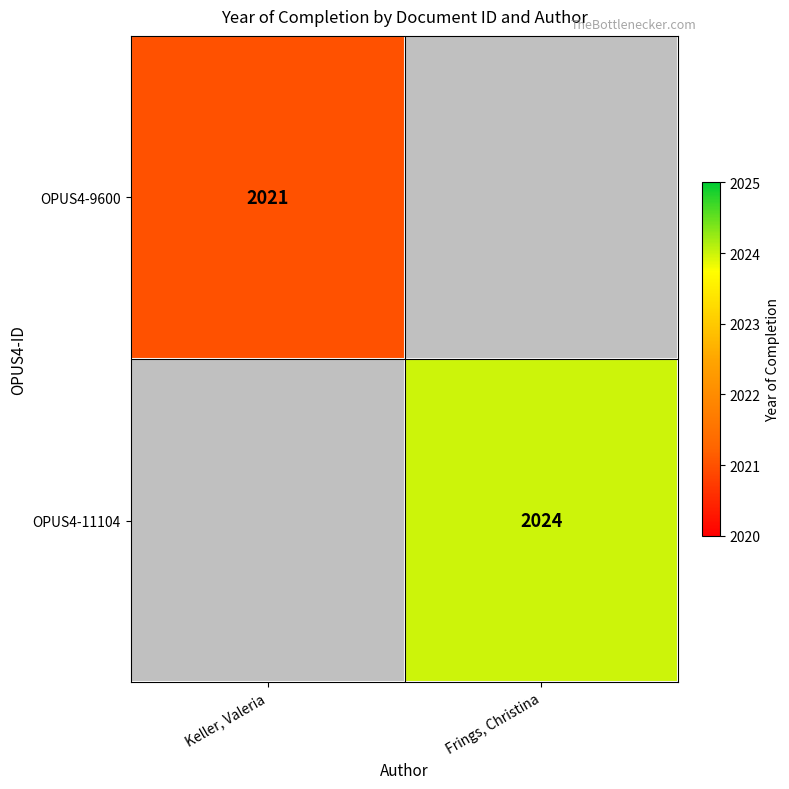

Is the value of OPUS4-11104 at Frings, Christina greater than the value of OPUS4-9600 at Keller, Valeria?

Yes